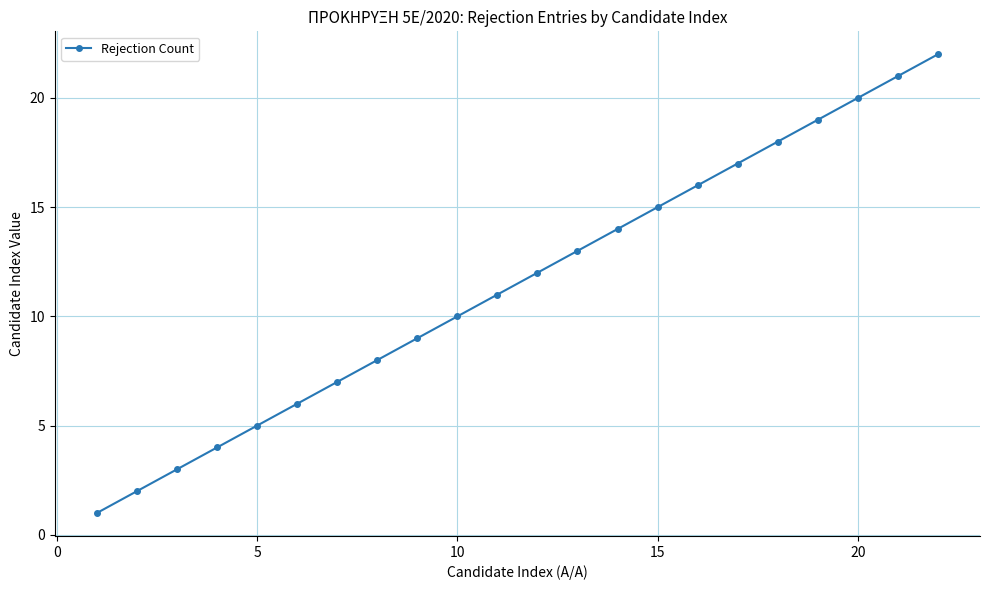

True or false: the data has more than 2 interior local peaks.

False